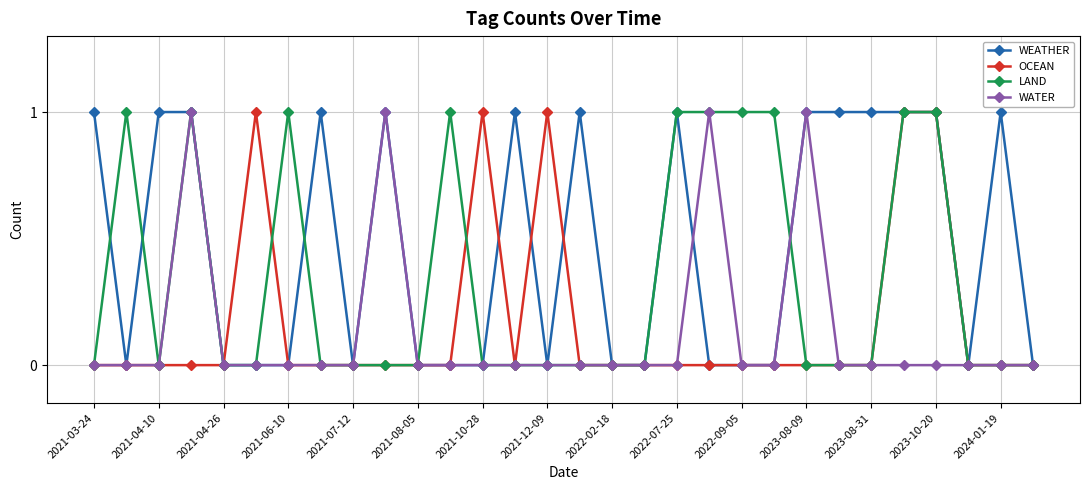

Which series has the largest total across all categories?

WEATHER